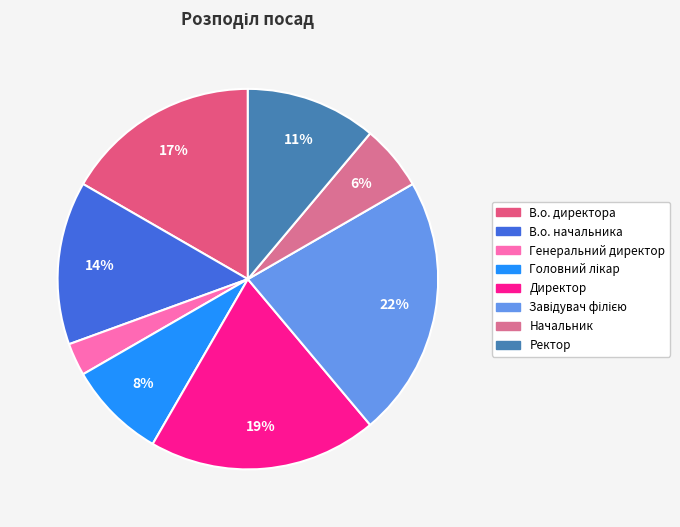

How many segments does this pie chart have?

8